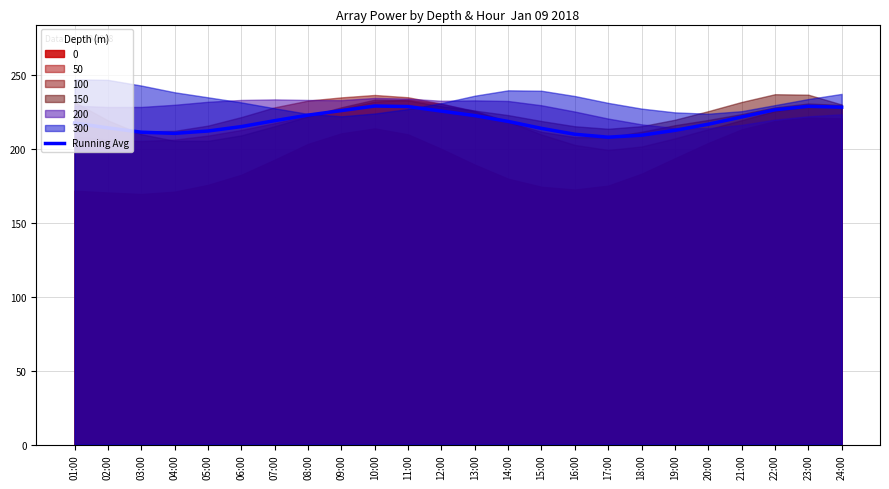

What is the smallest value displayed?

207.9